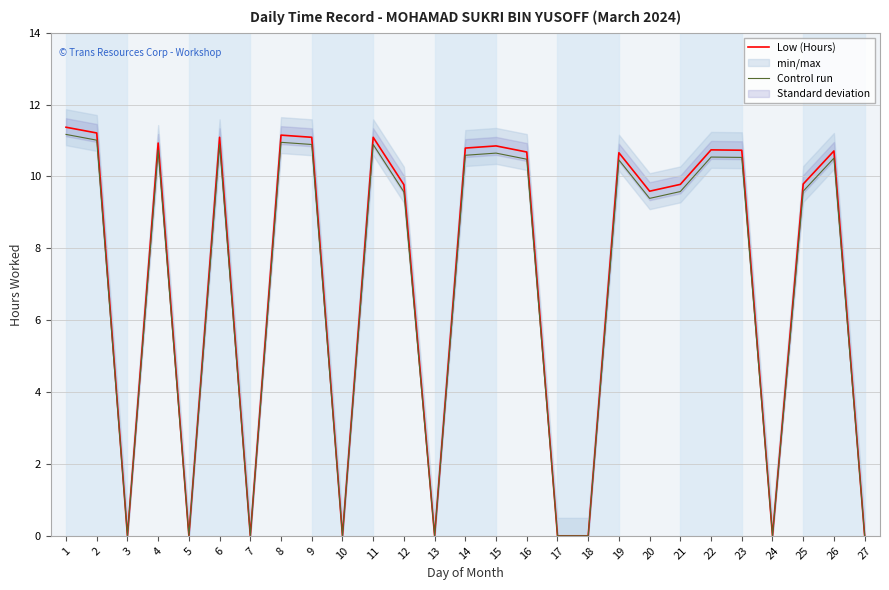

What is the total value across all series at 25?

19.4